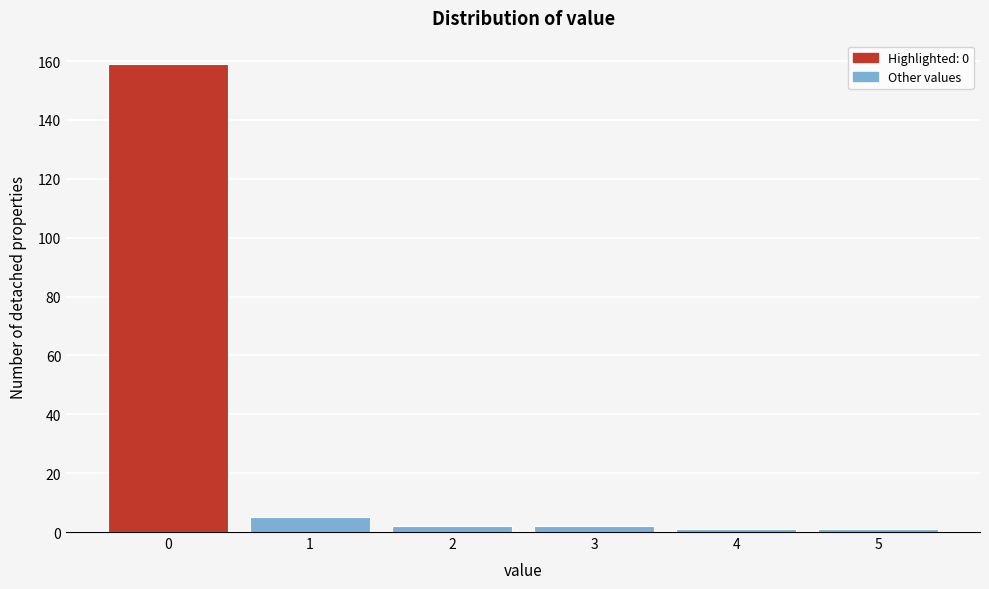

Reading left to right, list all the values displayed in this chart.

159	5	2	2	1	1